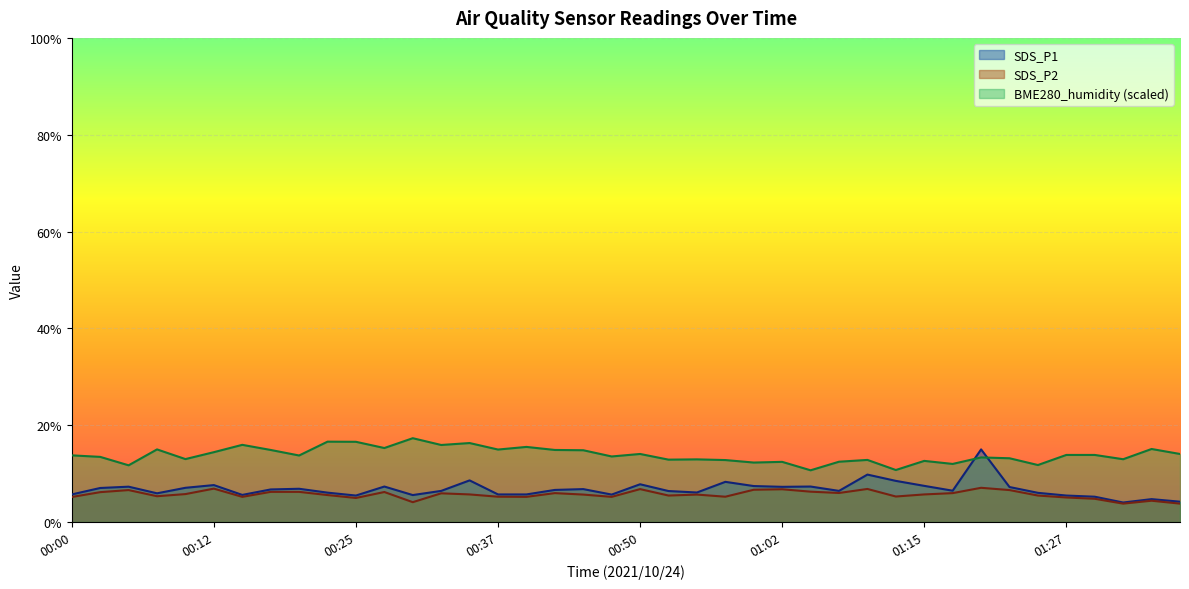

True or false: SDS_P2 and SDS_P1 intersect in this chart.

False